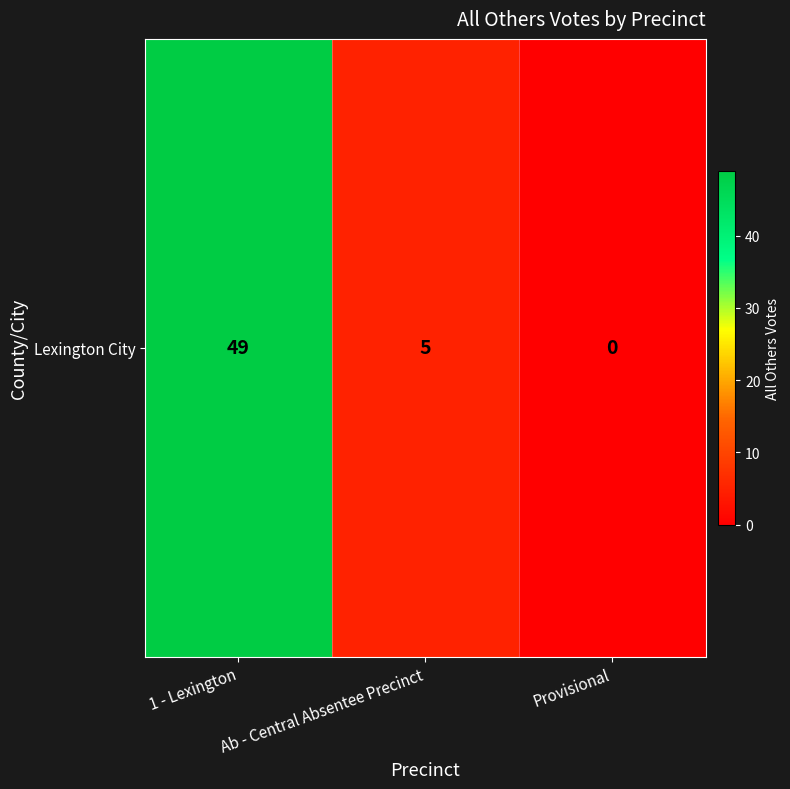

What is the difference between the maximum and minimum values?

49